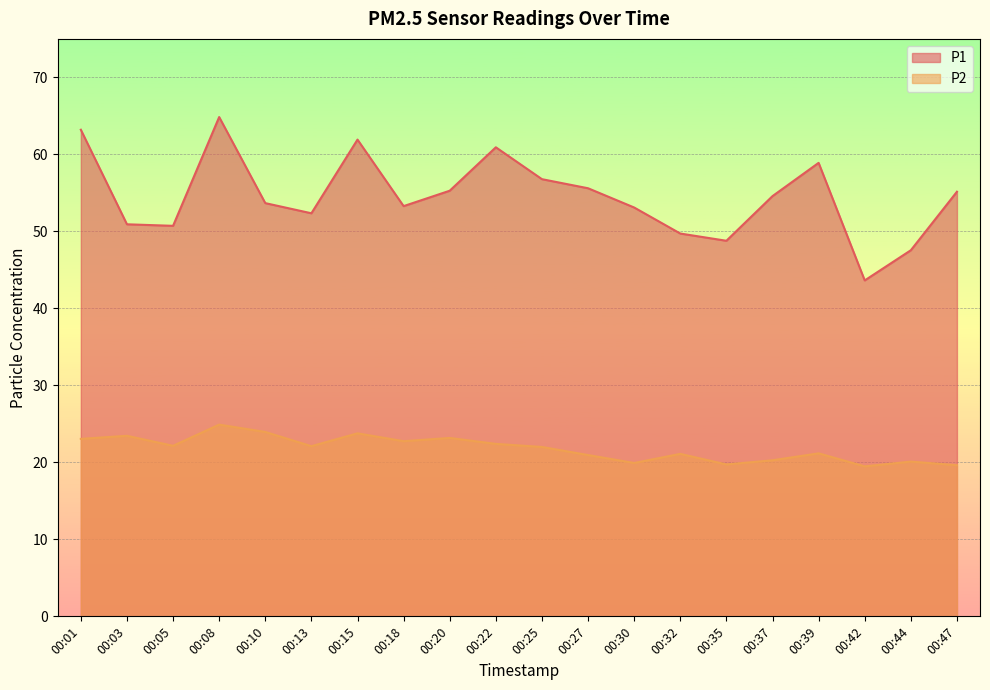

What is the value of the P2 point at the 9th from the left?

23.2